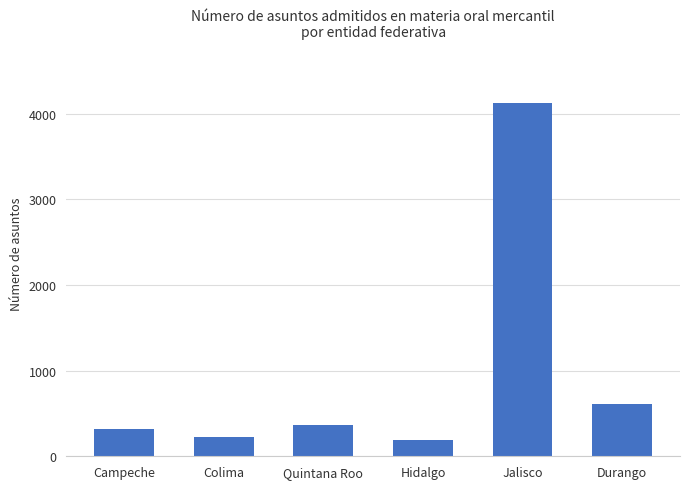

What is the label of the 1st bar from the left?

Campeche